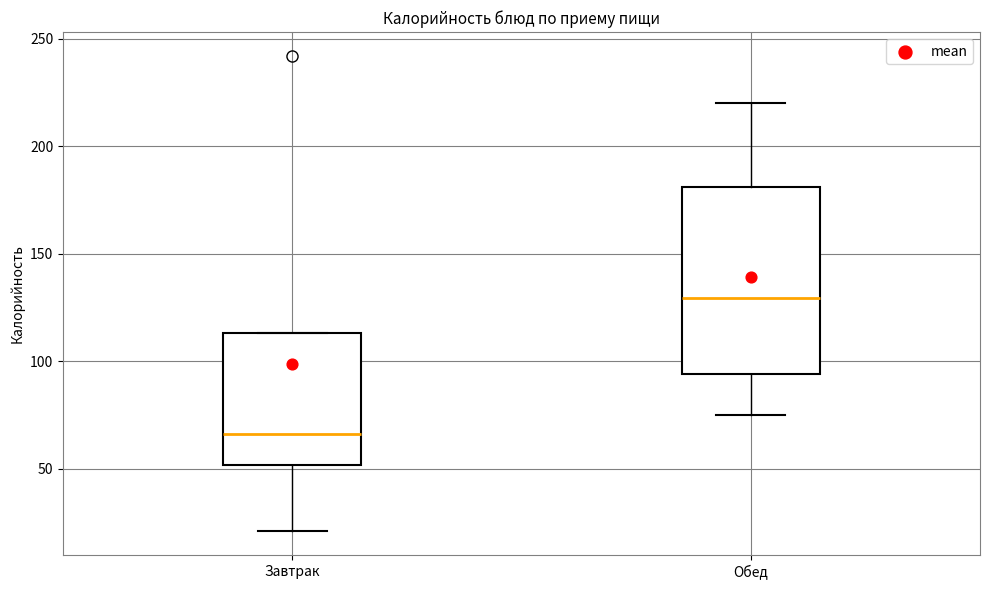

Reading left to right, transcribe this box plot: for each box, give where its median line is, the range the box spans, and where its two whiskers end, as read against the y-axis. The values are not printed on the chart, so give them approximately, as read against the axis.

Завтрак: median 65, box 50 to 115, whiskers 20 to 115
Обед: median 130, box 95 to 180, whiskers 75 to 220